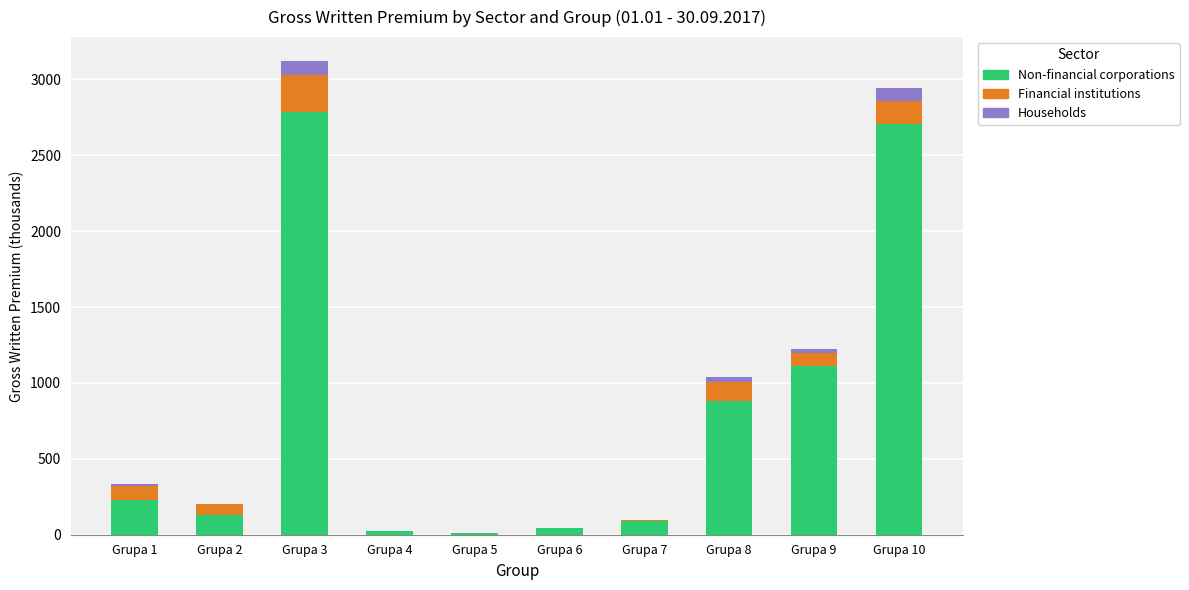

Are the bars grouped side by side (vs. stacked)?

No